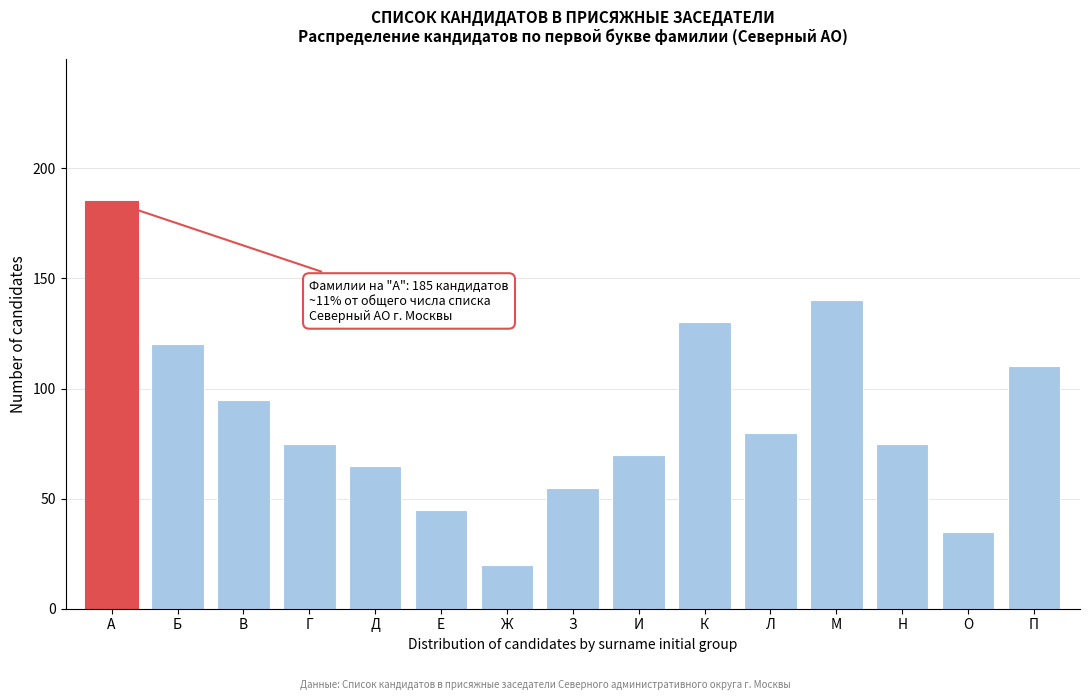

Reading right to left, list all the values displayed in this chart.

П=110	О=35	Н=75	М=140	Л=80	К=130	И=70	З=55	Ж=20	Е=45	Д=65	Г=75	В=95	Б=120	А=185